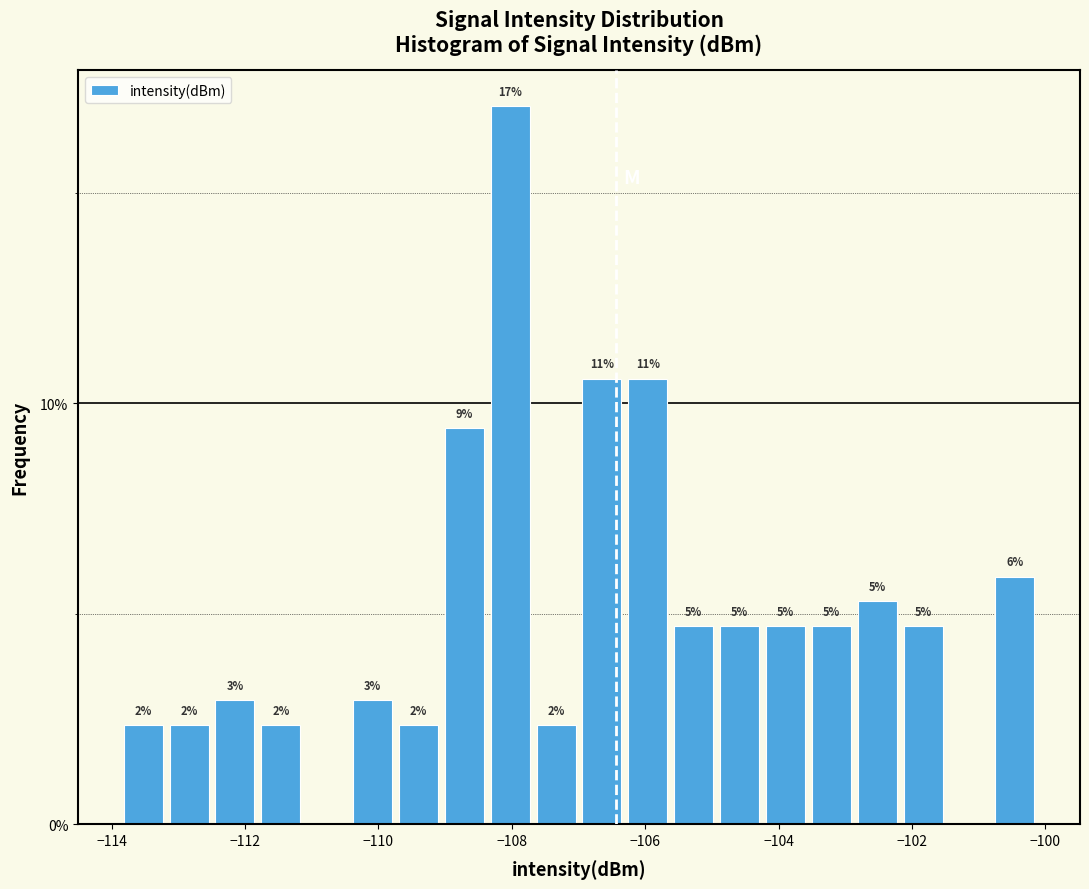

Around what value on the x-axis is the tallest bar? Give the approximate position of its centre, as read against the axis.

-108.0